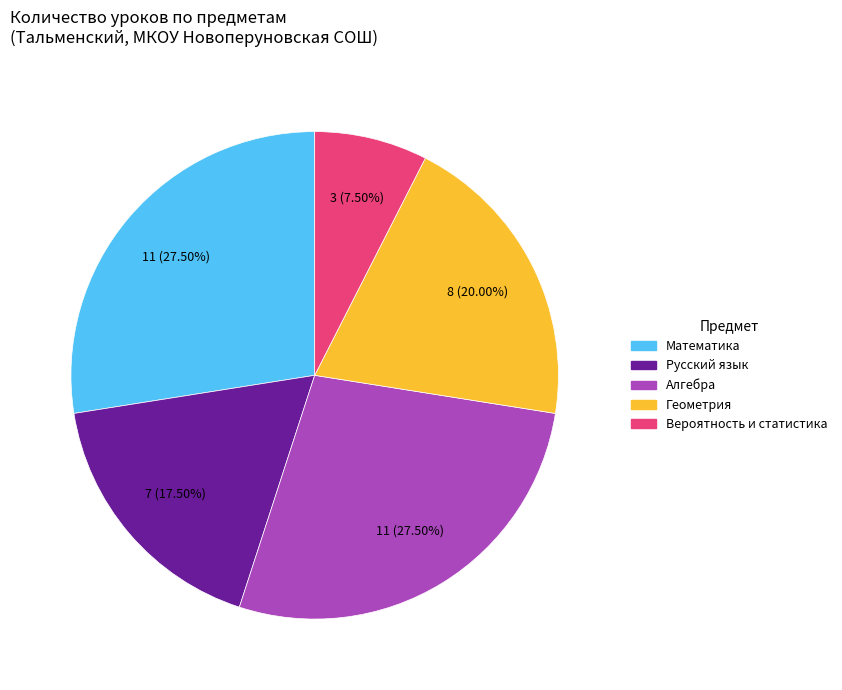

Is there a majority slice in this chart?

No